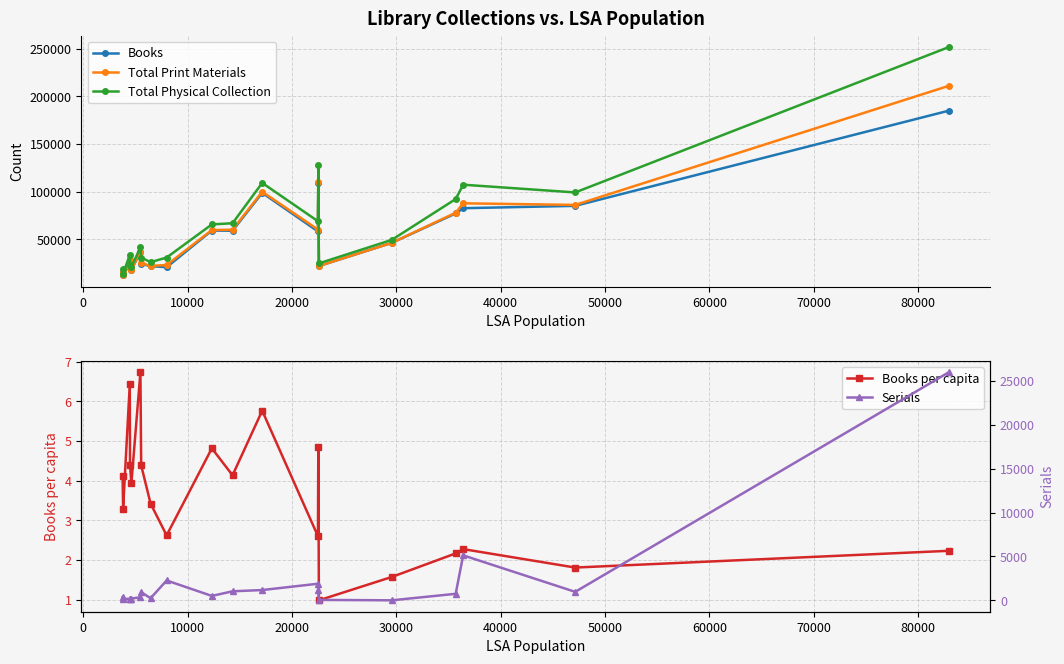

What is the difference between the maximum and minimum values in the Books series?

172387